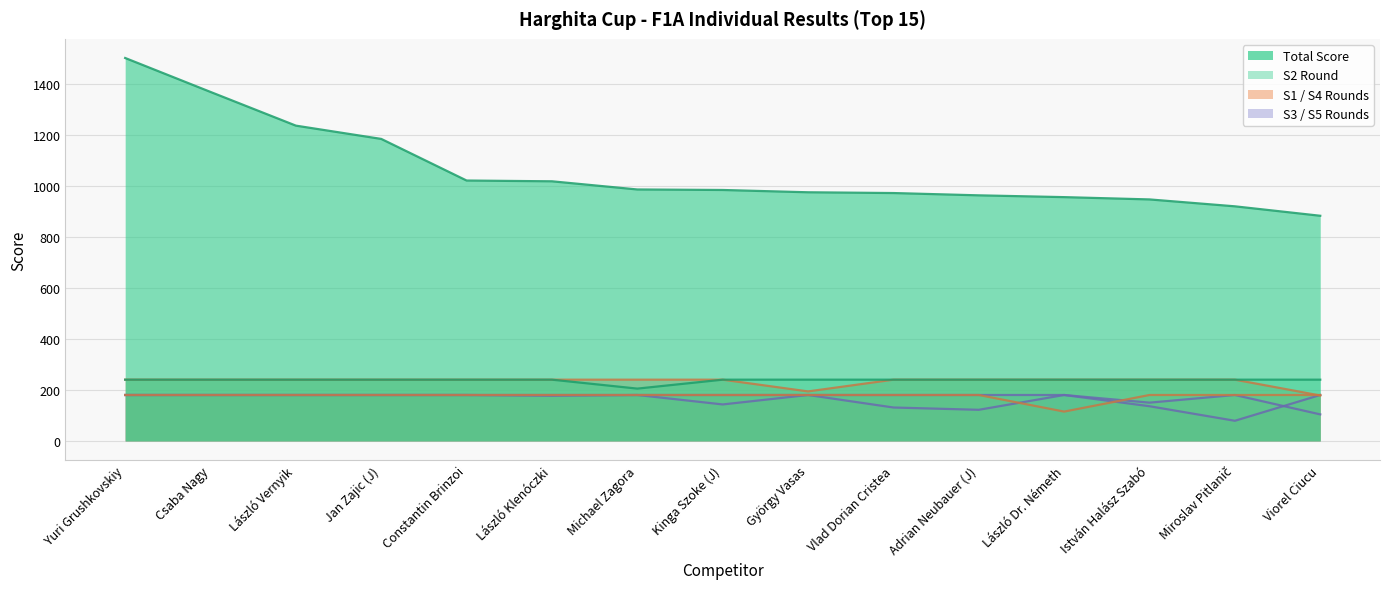

At how many categories does at least one series exceed 265?

15